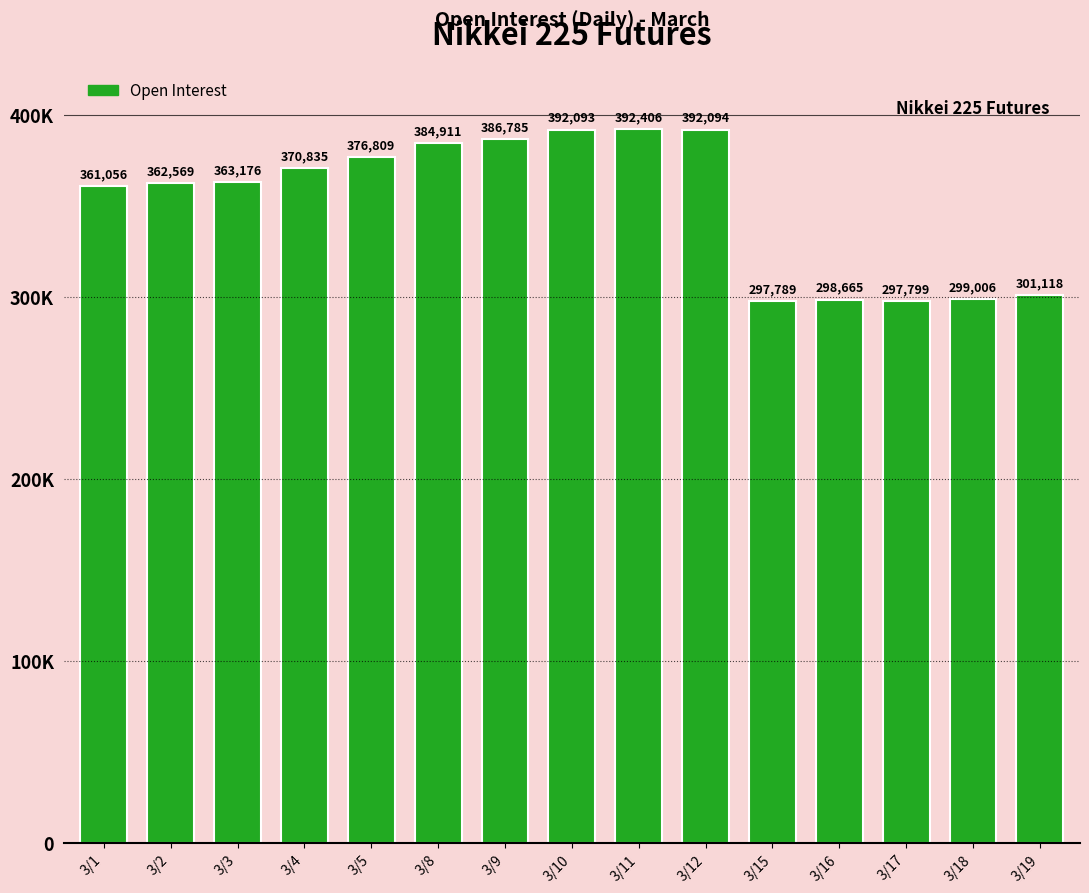

True or false: the data shows 392093 at 3/10.

True